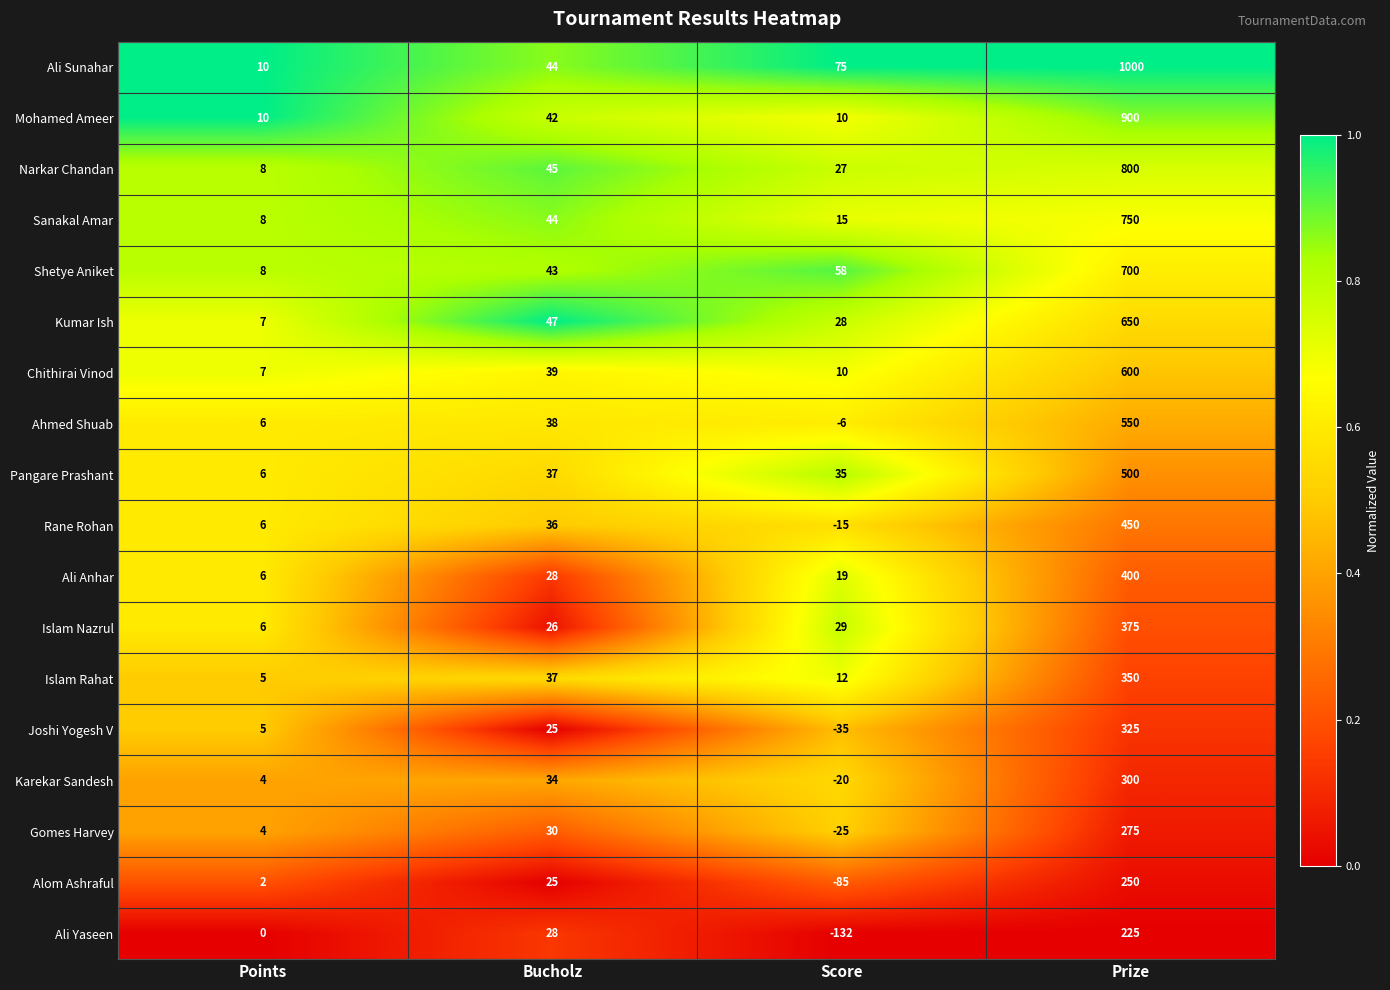

What value does the Ali Sunahar series have at Prize, to the nearest 50?

1000